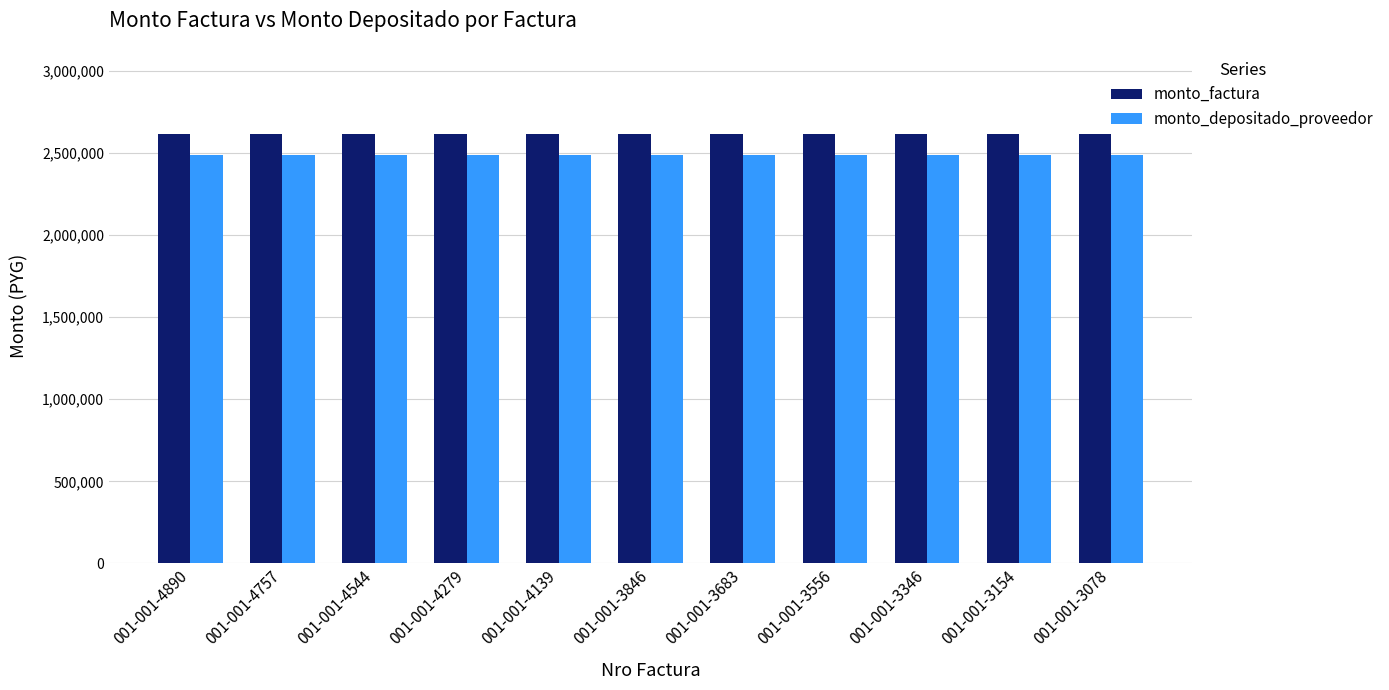

Reading right to left, extract all data points from this chart.

monto_factura: 2617115	2617115	2617115	2617115	2617115	2617115	2617115	2617115	2617115	2617115	2617115
monto_depositado_proveedor: 2488829	2488829	2488829	2488829	2488829	2488829	2488829	2488829	2488829	2488829	2488829